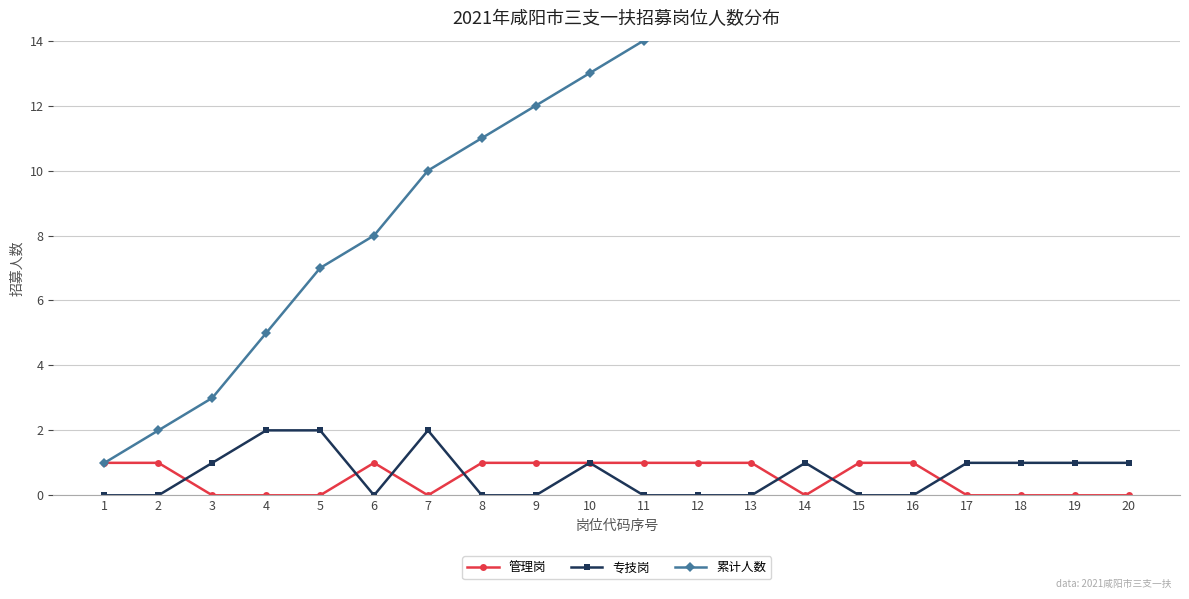

What is the value of the 管理岗 point at the 13th from the left?

1